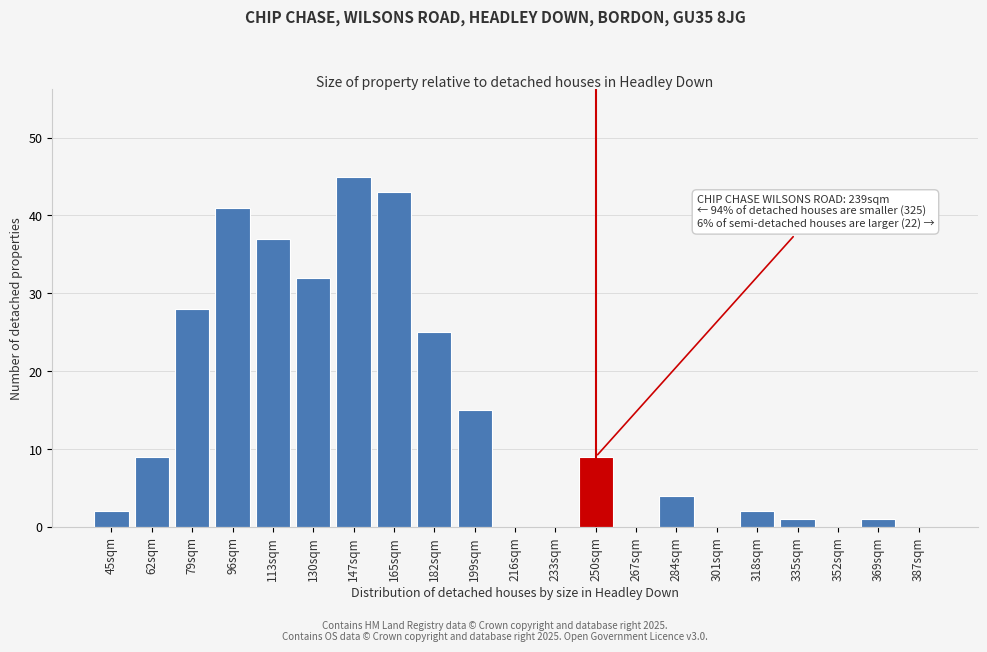

Reading left to right, transcribe all the data shown in this chart.

45sqm=2	62sqm=9	79sqm=28	96sqm=41	113sqm=37	130sqm=32	147sqm=45	165sqm=43	182sqm=25	199sqm=15	216sqm=0	233sqm=0	250sqm=9	267sqm=0	284sqm=4	301sqm=0	318sqm=2	335sqm=1	352sqm=0	369sqm=1	387sqm=0